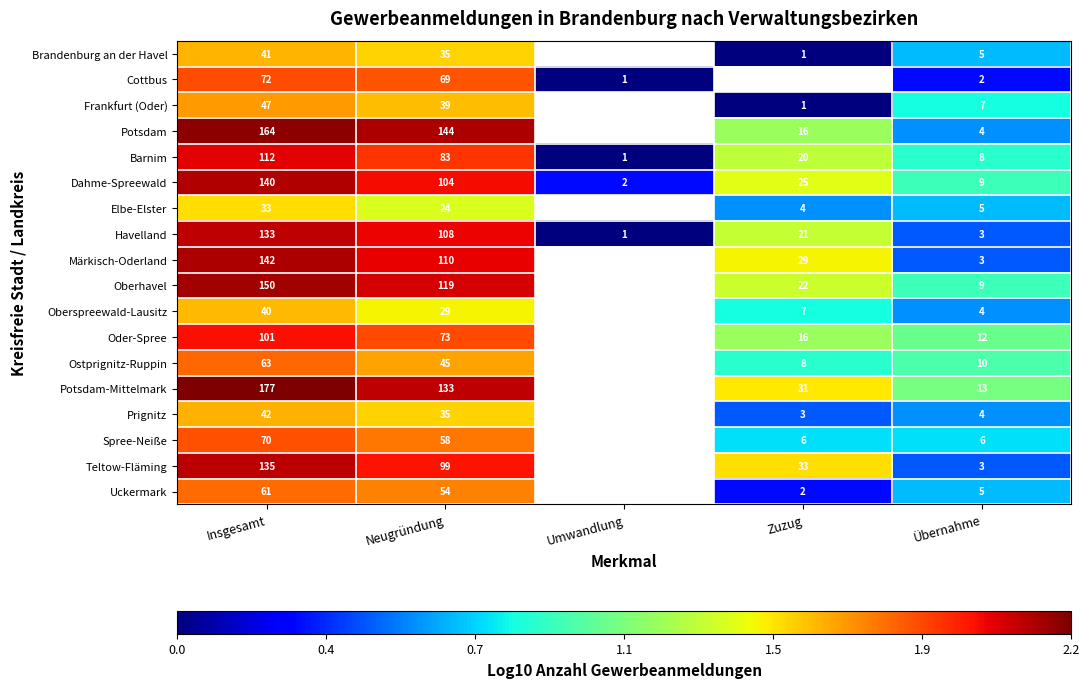

Is the value of Frankfurt (Oder) at Insgesamt greater than the value of Brandenburg an der Havel at Neugründung?

Yes